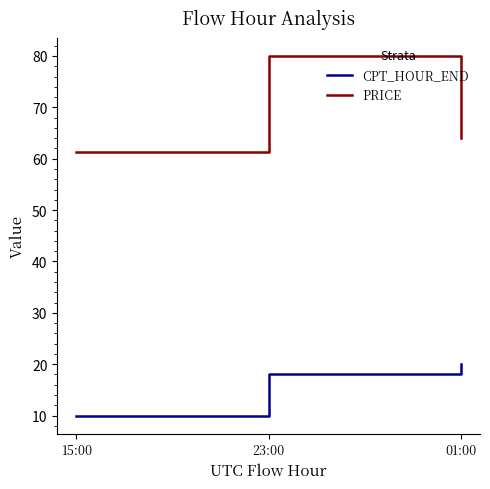

At which category is the sum across all series the highest?

23:00